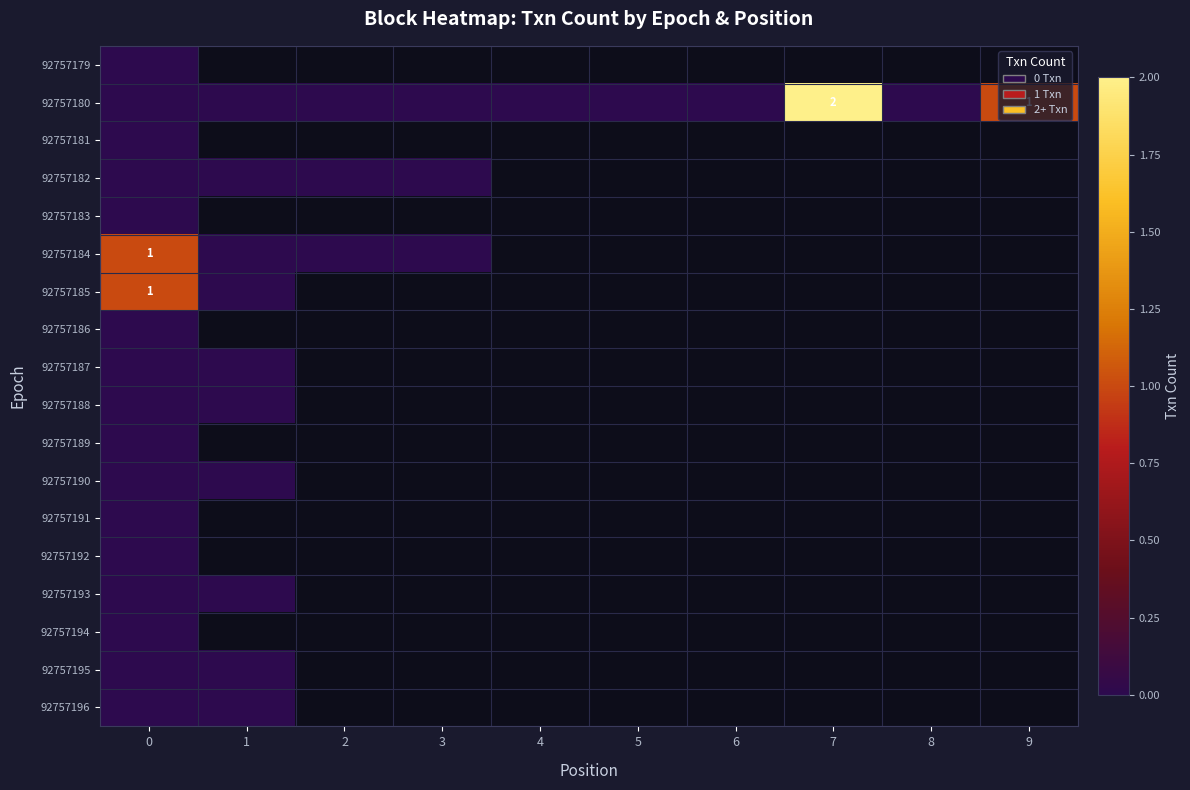

Which series changed the most between 6 and 9?

92757180